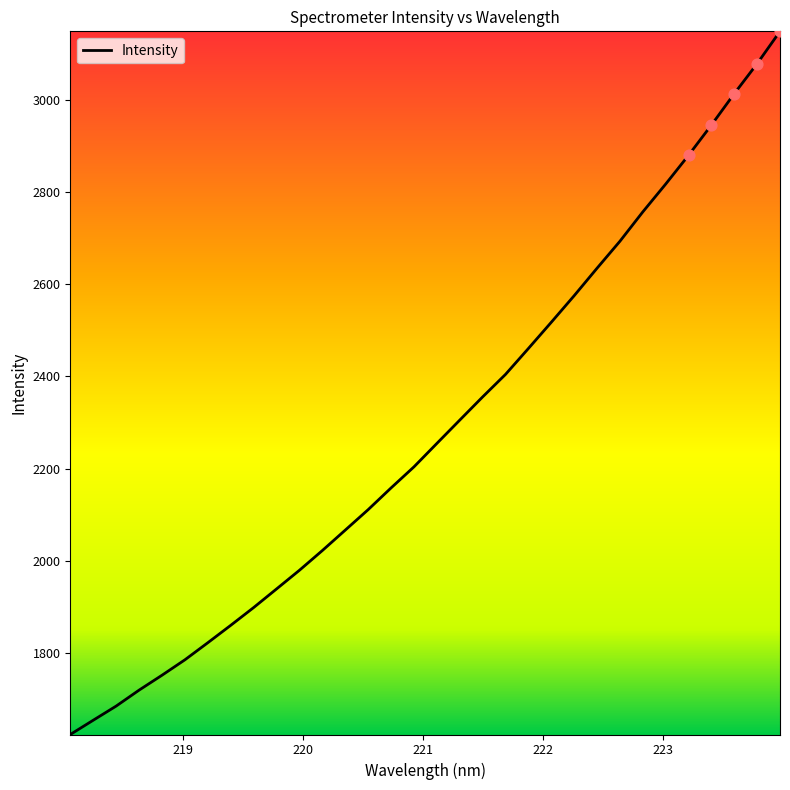

What is the greatest value displayed?

3149.1